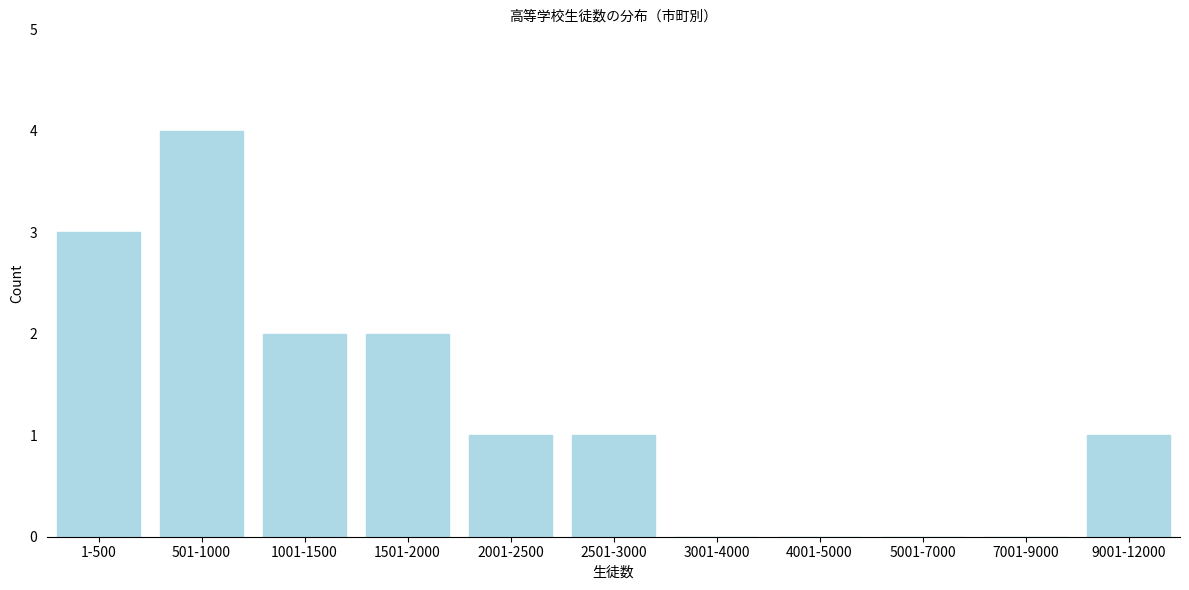

Reading left to right, transcribe all the data shown in this chart.

1-500=3	501-1000=4	1001-1500=2	1501-2000=2	2001-2500=1	2501-3000=1	3001-4000=0	4001-5000=0	5001-7000=0	7001-9000=0	9001-12000=1